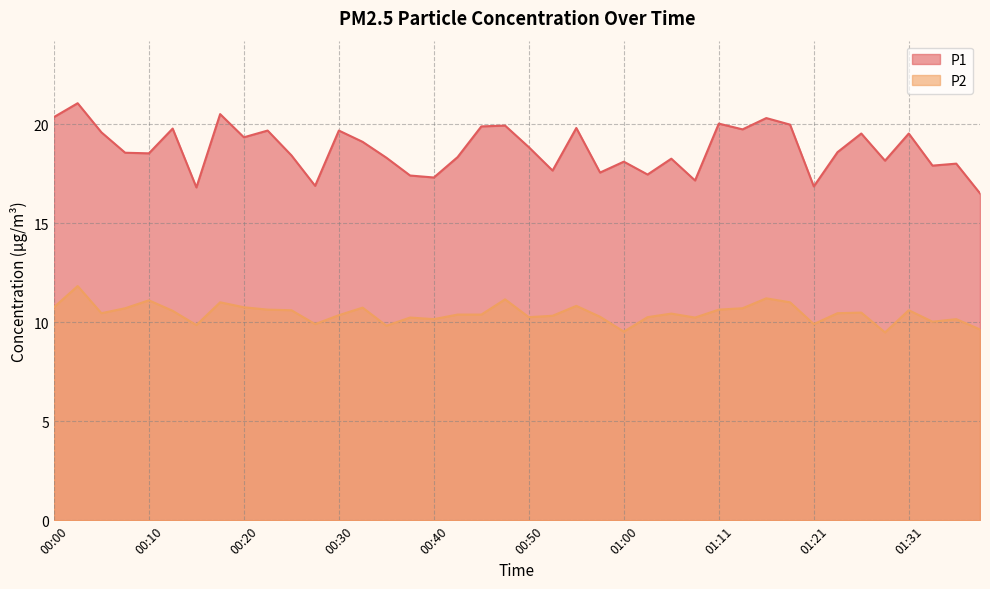

How many lines are shown in the chart?

2